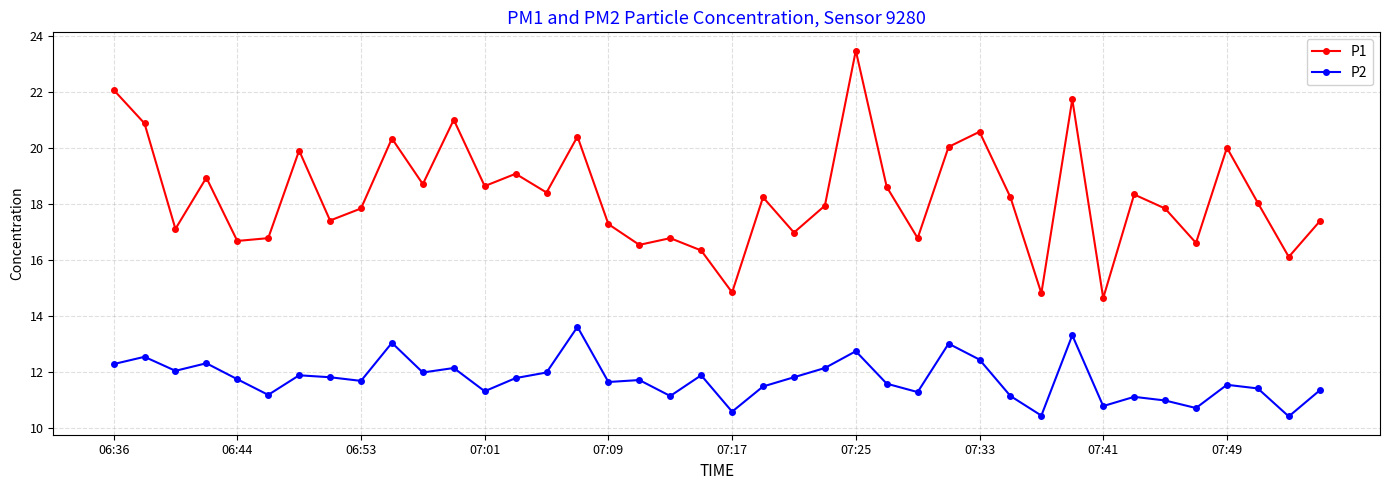

What is the value of the P1 point at the 40th from the left?

17.4